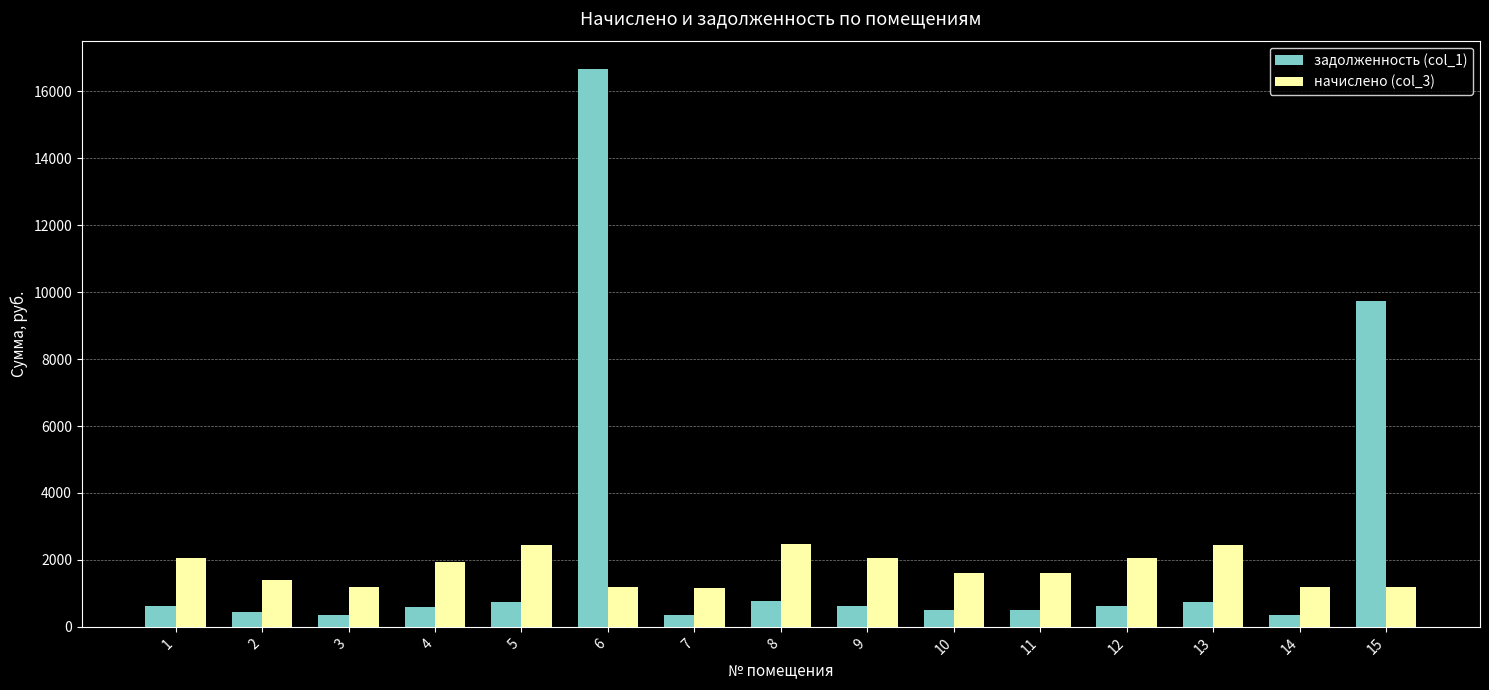

List the series in order of their peak value, highest first.

задолженность (col_1), начислено (col_3)